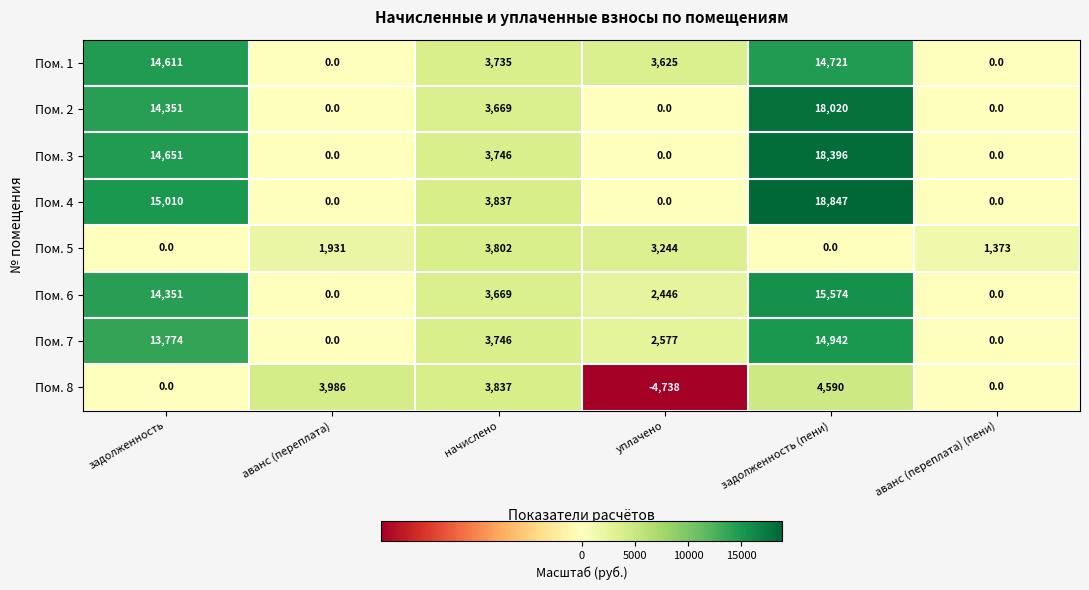

How many categories are shown in the chart?

6